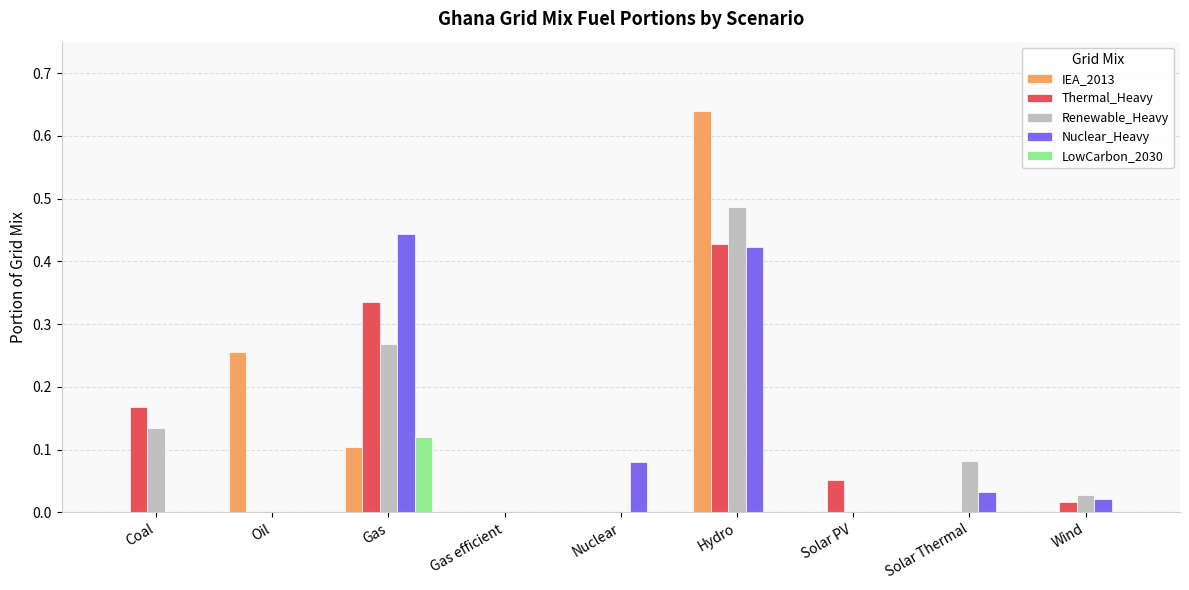

Are the bars grouped side by side (vs. stacked)?

Yes